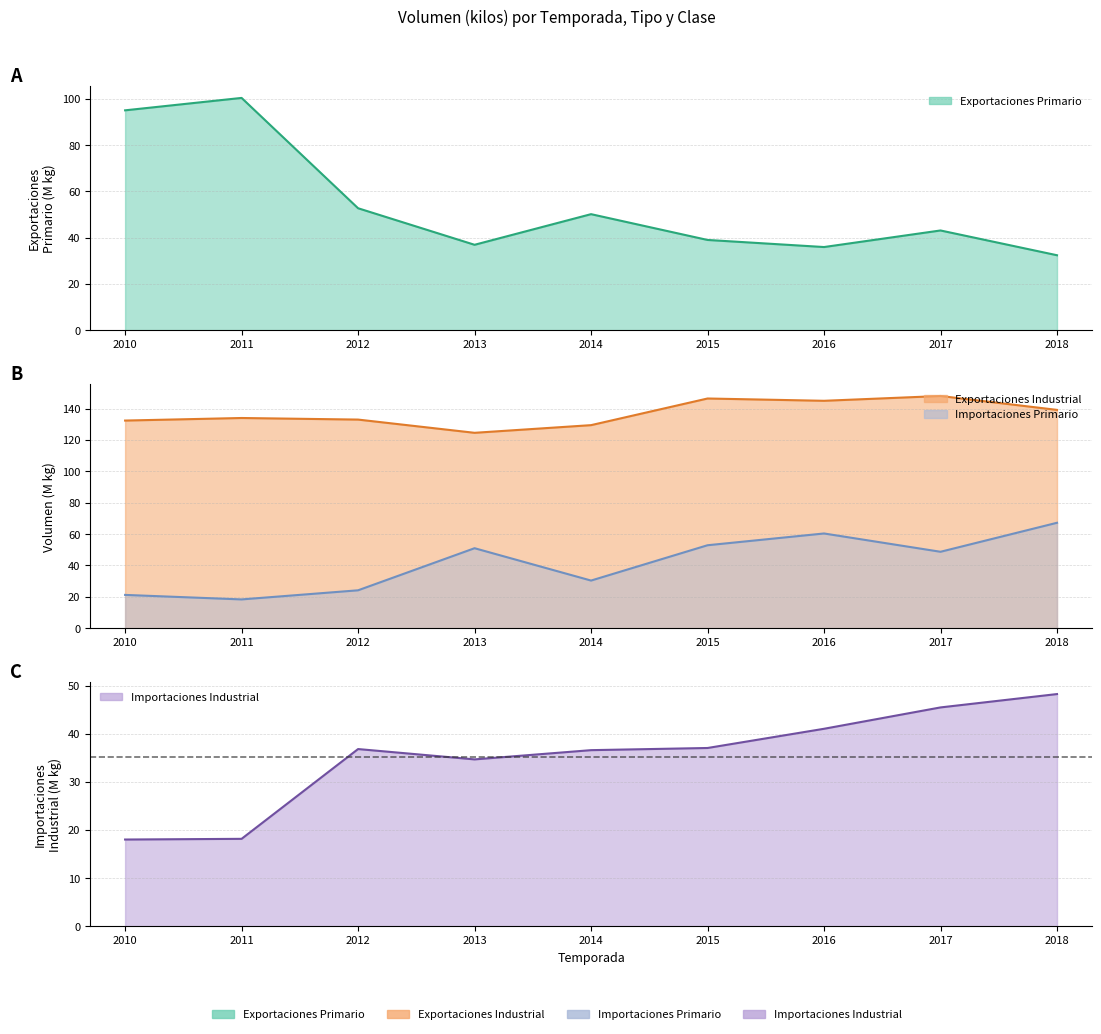

How many distinct data groups are displayed?

4